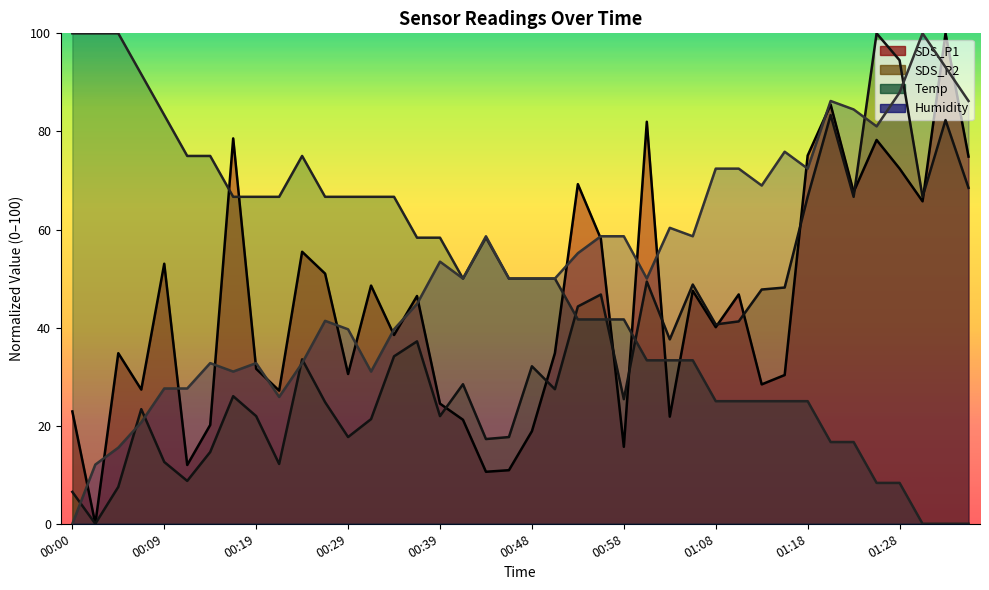

How many series are shown in this chart?

4